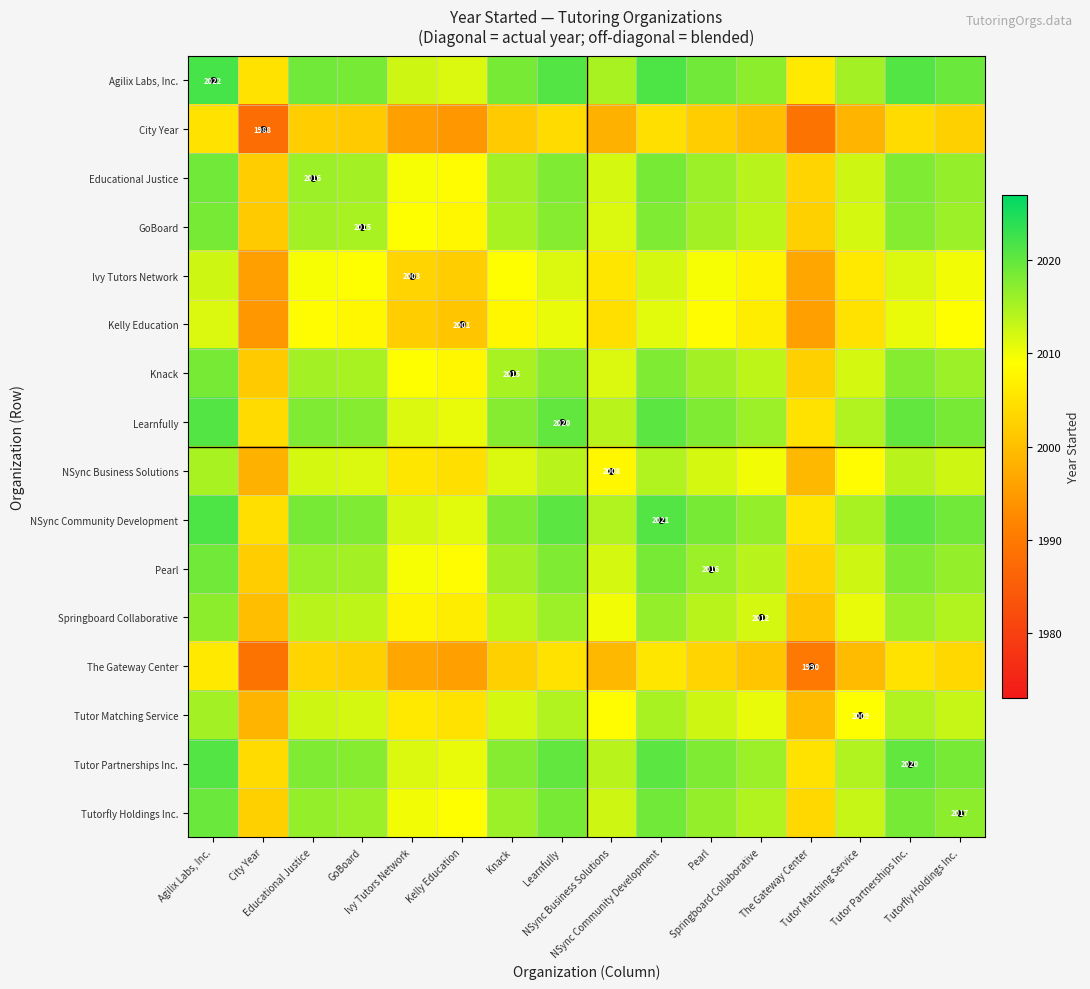

What is the difference between the maximum and minimum values in the Educational Justice series?

17.0